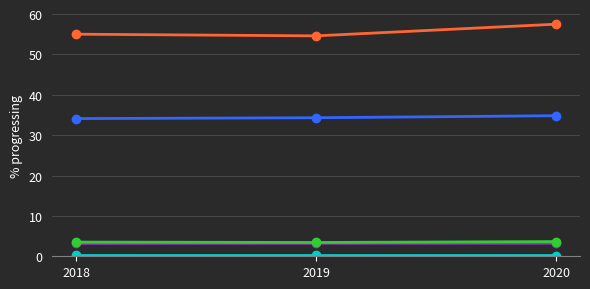

Which category has the highest value across all series?

2020